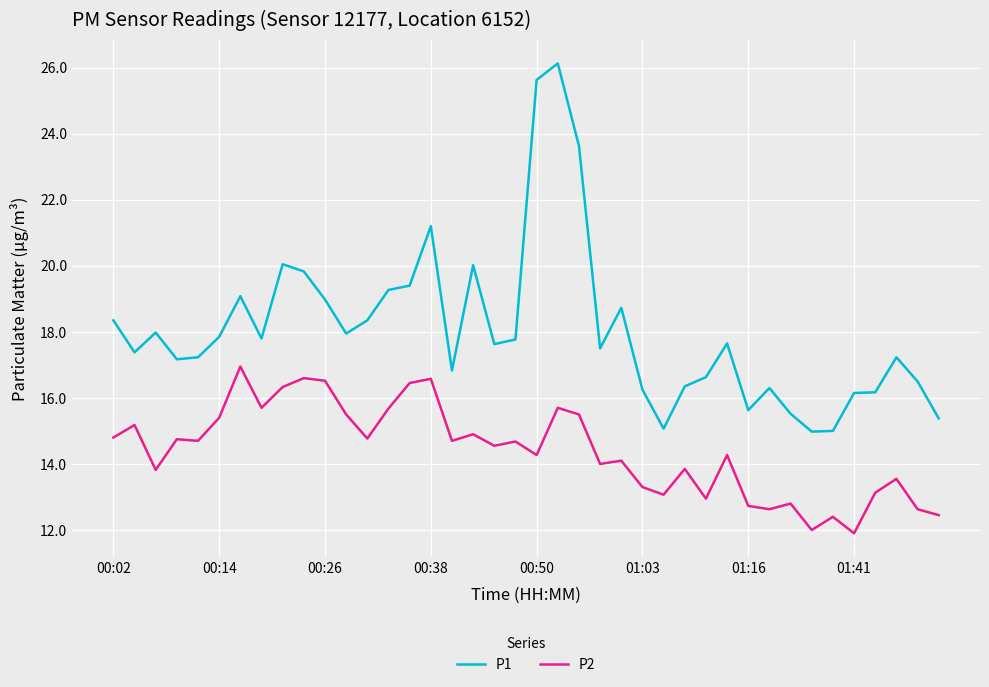

What is the minimum value for P2?

11.9